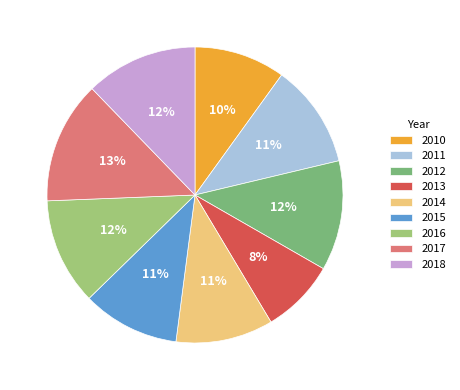

Which category has the smallest portion of the pie?

2013